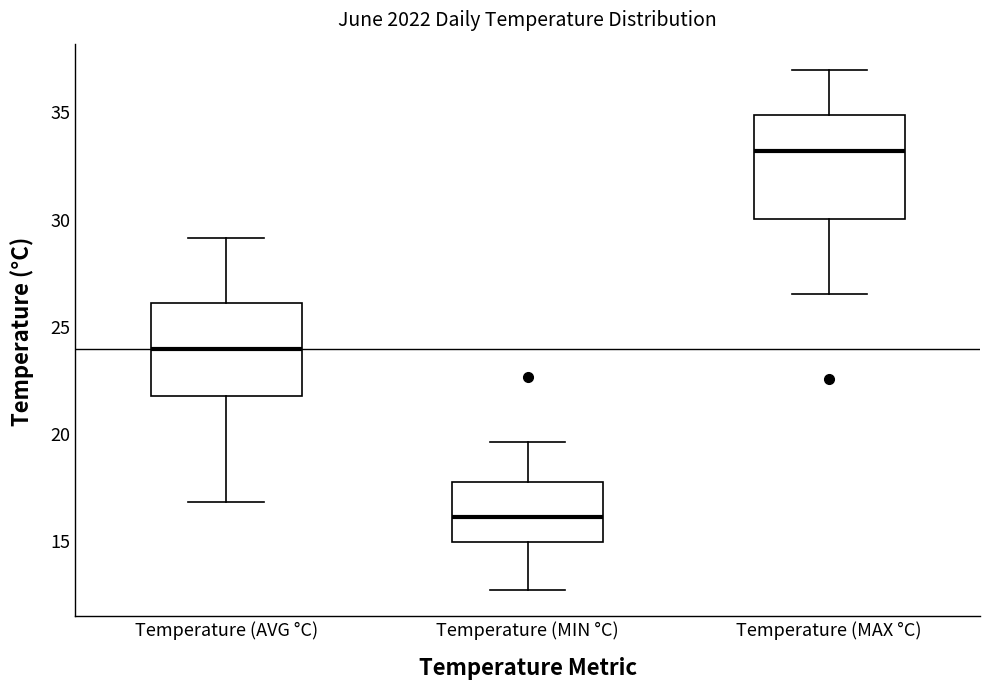

Reading left to right, transcribe this box plot: for each box, give where its median line is, the range the box spans, and where its two whiskers end, as read against the y-axis. The values are not printed on the chart, so give them approximately, as read against the axis.

Temperature (AVG °C): median 24.0, box 21.5 to 26.0, whiskers 17.0 to 29.0
Temperature (MIN °C): median 16.0, box 15.0 to 17.5, whiskers 12.5 to 19.5
Temperature (MAX °C): median 33.0, box 30.0 to 35.0, whiskers 26.5 to 37.0